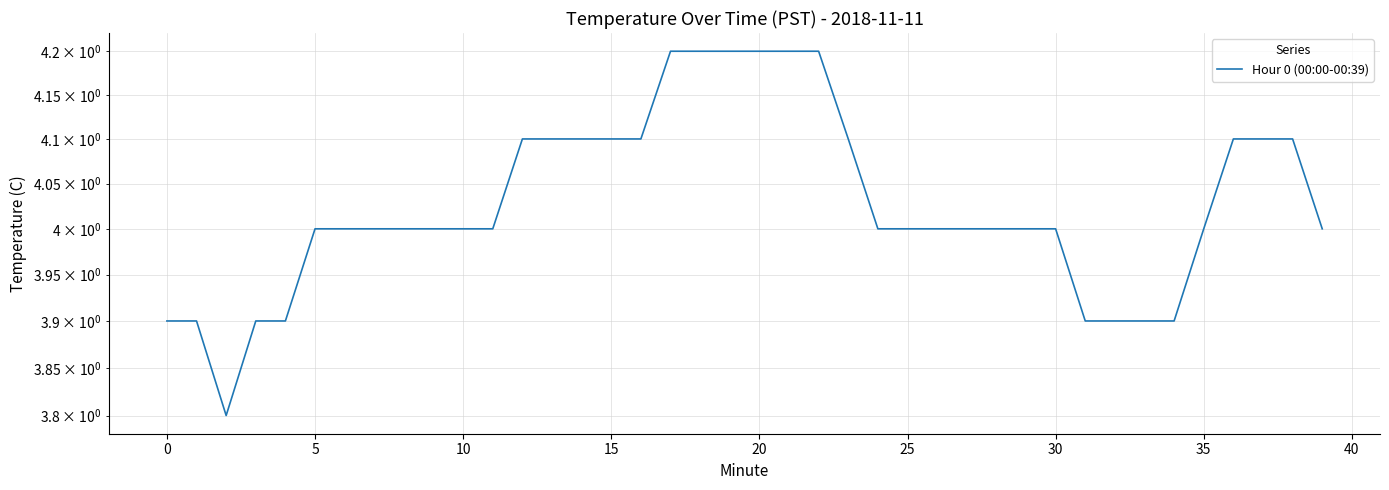

At which category does the chart reach its peak across all series?

17